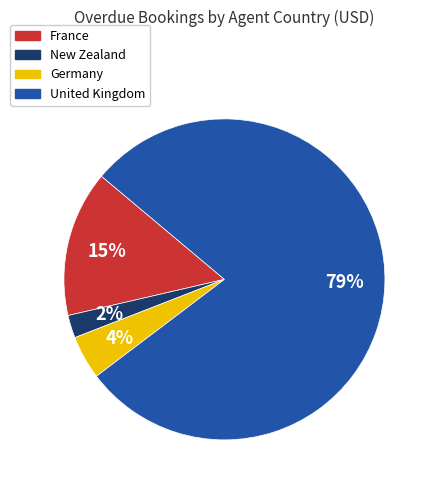

Do New Zealand and Germany together represent more than half of the pie?

No